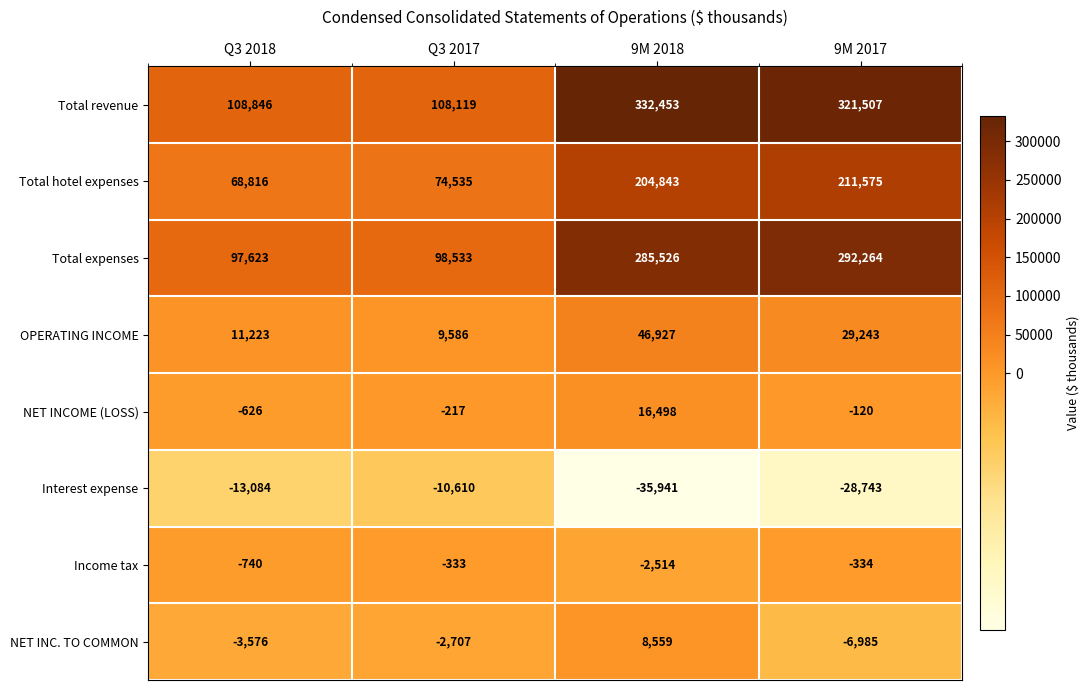

Which category has the lowest value in the NET INC. TO COMMON series?

9M 2017